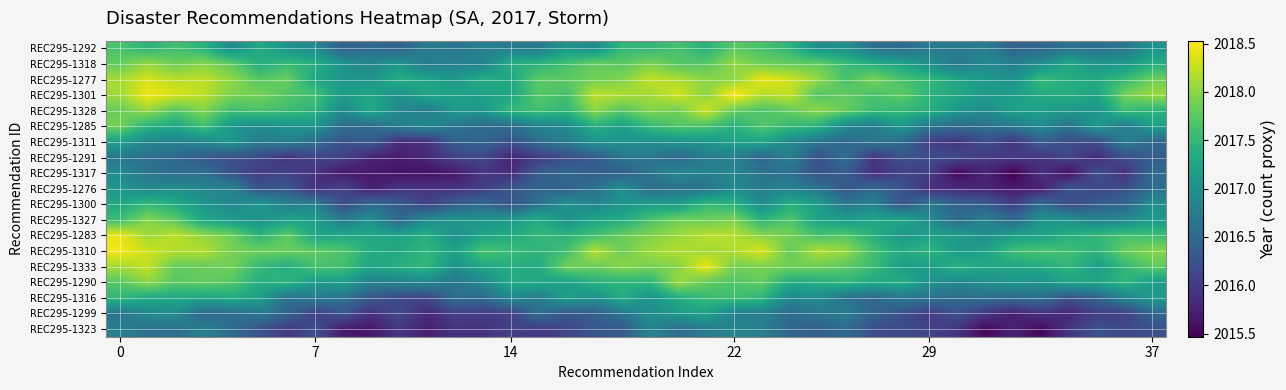

Reading left to right, extract all data points from this chart.

REC295-1292: 2017.7	2017.4	2017.6	2017.4	2016.9	2017.3	2017.0	2016.9	2016.4	2016.5	2016.4	2016.8	2016.6	2016.8	2016.7	2016.7	2017.1	2016.9	2017.5	2017.5	2017.6	2017.4	2017.8	2017.6	2017.5	2017.0	2017.0	2016.6	2016.5	2016.7	2016.7	2016.8	2016.4	2016.5	2016.6	2016.6	2016.7	2017.0
REC295-1318: 2017.8	2018.0	2017.8	2018.0	2017.8	2017.4	2017.5	2017.4	2017.0	2016.9	2017.1	2016.7	2016.8	2016.8	2017.4	2017.4	2017.6	2017.8	2017.7	2017.9	2017.7	2017.7	2018.0	2017.8	2017.8	2017.8	2017.6	2017.4	2017.2	2017.0	2016.7	2016.9	2016.8	2017.0	2017.3	2017.1	2017.1	2017.4
REC295-1277: 2018.1	2018.3	2018.2	2018.2	2018.0	2017.7	2017.8	2017.3	2017.1	2017.0	2017.4	2017.2	2017.1	2017.4	2017.3	2017.8	2017.8	2017.9	2017.9	2018.2	2018.1	2018.0	2018.0	2018.4	2018.3	2018.0	2017.6	2017.9	2017.7	2017.5	2017.3	2017.1	2017.0	2017.5	2017.4	2017.3	2017.5	2017.8
REC295-1301: 2018.1	2018.5	2018.3	2018.2	2017.9	2017.9	2017.7	2017.6	2017.2	2017.3	2017.0	2017.3	2017.2	2017.2	2017.3	2017.7	2017.6	2018.2	2018.1	2018.1	2018.3	2018.0	2018.5	2018.2	2018.3	2017.7	2017.8	2017.7	2017.8	2017.4	2017.3	2017.1	2017.2	2017.3	2017.4	2017.3	2017.9	2018.1
REC295-1328: 2017.8	2018.1	2017.7	2018.0	2017.6	2017.7	2017.6	2017.4	2016.9	2017.3	2016.9	2016.8	2017.1	2017.1	2017.5	2017.6	2017.5	2018.0	2017.7	2018.0	2017.9	2018.3	2017.8	2017.7	2017.8	2018.0	2017.8	2017.6	2017.5	2017.4	2017.1	2016.9	2017.2	2017.2	2017.1	2017.1	2017.6	2017.4
REC295-1285: 2017.9	2017.4	2017.3	2017.6	2017.1	2017.0	2017.1	2017.1	2016.6	2016.5	2016.8	2016.9	2016.7	2016.5	2016.6	2016.8	2016.9	2017.4	2017.2	2017.5	2017.7	2017.7	2017.4	2017.7	2017.5	2017.4	2016.9	2016.8	2017.1	2016.7	2016.5	2016.6	2016.7	2016.9	2016.6	2017.1	2016.7	2017.2
REC295-1311: 2017.2	2016.9	2016.8	2016.9	2017.1	2016.7	2016.8	2016.6	2016.3	2016.4	2015.9	2015.9	2016.4	2016.5	2016.2	2016.6	2016.8	2017.1	2017.0	2017.0	2017.1	2017.1	2017.2	2017.3	2016.9	2016.7	2016.5	2016.7	2016.6	2016.0	2015.9	2016.2	2015.9	2016.4	2016.2	2016.2	2016.8	2016.5
REC295-1291: 2016.7	2016.6	2016.5	2016.3	2016.2	2016.1	2015.9	2016.1	2016.0	2015.8	2015.7	2015.8	2016.1	2016.2	2015.8	2016.0	2016.2	2016.3	2016.7	2016.7	2016.5	2016.7	2016.8	2016.5	2016.8	2016.2	2016.6	2015.9	2016.2	2016.2	2016.1	2016.0	2016.0	2015.9	2016.1	2015.8	2016.2	2016.4
REC295-1317: 2016.9	2016.7	2016.5	2016.6	2016.2	2016.0	2016.1	2015.9	2015.7	2015.7	2015.6	2015.6	2015.7	2016.0	2015.8	2016.4	2016.5	2016.4	2016.4	2016.6	2016.9	2016.8	2016.9	2016.6	2016.6	2016.2	2016.4	2015.9	2016.1	2016.0	2015.5	2015.8	2015.5	2015.9	2015.6	2016.2	2015.9	2016.5
REC295-1276: 2017.1	2016.9	2017.0	2016.9	2016.8	2016.3	2016.3	2015.9	2016.1	2015.7	2015.9	2015.9	2015.9	2016.0	2016.3	2016.5	2016.4	2016.6	2017.0	2016.6	2016.6	2016.6	2017.0	2016.7	2016.9	2016.7	2016.3	2016.5	2016.3	2015.9	2015.8	2015.8	2015.7	2015.7	2016.3	2016.1	2016.2	2016.6
REC295-1300: 2017.3	2017.5	2017.4	2017.1	2016.9	2017.1	2016.8	2016.8	2016.2	2016.5	2016.4	2016.1	2016.4	2016.5	2016.2	2016.6	2017.0	2016.8	2017.1	2017.2	2017.1	2017.5	2017.4	2017.0	2017.4	2017.2	2016.7	2016.9	2016.3	2016.7	2016.4	2016.4	2016.0	2016.6	2016.1	2016.4	2016.5	2017.0
REC295-1327: 2017.6	2018.0	2017.8	2017.3	2017.1	2017.0	2017.2	2017.2	2016.7	2017.0	2016.5	2016.9	2017.1	2017.0	2017.1	2017.3	2017.0	2017.3	2017.3	2017.7	2017.9	2017.8	2017.9	2017.5	2017.7	2017.2	2017.1	2017.3	2017.3	2016.9	2016.5	2016.8	2016.5	2017.0	2017.0	2016.8	2016.9	2017.1
REC295-1283: 2018.4	2018.1	2018.2	2018.0	2017.9	2017.5	2017.8	2017.3	2017.3	2017.3	2017.2	2017.4	2017.0	2017.3	2017.3	2017.5	2017.5	2017.6	2017.8	2017.9	2018.1	2018.2	2018.2	2018.0	2017.9	2017.6	2017.7	2017.4	2017.1	2017.2	2017.2	2017.0	2017.2	2017.2	2017.4	2017.5	2017.6	2017.6
REC295-1310: 2018.5	2018.3	2018.2	2018.2	2017.9	2017.8	2017.8	2017.8	2017.7	2017.3	2017.3	2017.5	2017.2	2017.6	2017.6	2017.5	2017.6	2018.2	2017.8	2018.1	2018.2	2018.1	2018.2	2018.4	2017.8	2018.2	2018.0	2017.6	2017.3	2017.5	2017.1	2017.2	2017.6	2017.7	2017.6	2017.4	2017.8	2018.0
REC295-1333: 2018.1	2018.2	2017.8	2017.8	2017.9	2017.5	2017.4	2017.6	2017.6	2017.3	2017.4	2017.5	2017.0	2017.3	2017.4	2017.3	2017.9	2017.8	2018.0	2017.9	2018.0	2018.4	2017.9	2017.9	2017.9	2017.9	2017.8	2017.6	2017.2	2017.2	2017.4	2017.3	2017.3	2017.3	2017.5	2017.2	2017.5	2017.8
REC295-1290: 2017.7	2018.0	2017.7	2017.8	2017.7	2017.4	2017.5	2017.1	2017.2	2016.8	2016.8	2016.9	2016.6	2016.9	2017.3	2017.3	2017.2	2017.4	2017.5	2017.5	2018.1	2017.8	2017.7	2017.8	2017.3	2017.4	2017.5	2017.3	2017.4	2017.0	2016.9	2017.0	2017.1	2017.0	2017.3	2017.3	2017.5	2017.2
REC295-1316: 2017.5	2017.3	2017.3	2017.3	2017.3	2017.2	2016.6	2016.7	2016.6	2016.3	2016.1	2016.1	2016.6	2016.5	2016.9	2016.7	2017.2	2017.0	2017.4	2017.0	2017.4	2017.5	2017.6	2017.5	2016.9	2017.0	2016.6	2016.5	2016.7	2016.6	2016.6	2016.6	2016.5	2016.6	2016.2	2016.5	2016.8	2017.1
REC295-1299: 2016.6	2016.9	2017.0	2016.5	2016.6	2016.7	2016.4	2016.0	2016.3	2015.9	2016.2	2015.8	2016.0	2016.0	2016.1	2016.6	2016.3	2016.4	2016.7	2017.0	2017.1	2017.2	2016.8	2016.8	2016.5	2016.7	2016.8	2016.4	2016.2	2016.0	2016.2	2015.9	2015.7	2015.9	2015.8	2016.0	2016.1	2016.5
REC295-1323: 2016.8	2016.6	2016.6	2016.8	2016.5	2016.3	2016.0	2016.2	2015.7	2015.7	2016.0	2015.7	2015.9	2015.9	2016.1	2016.0	2016.1	2016.3	2016.3	2016.9	2016.6	2016.8	2016.9	2016.8	2016.5	2016.4	2016.5	2016.2	2016.1	2016.1	2015.9	2015.5	2015.8	2015.5	2015.9	2016.3	2016.1	2016.2